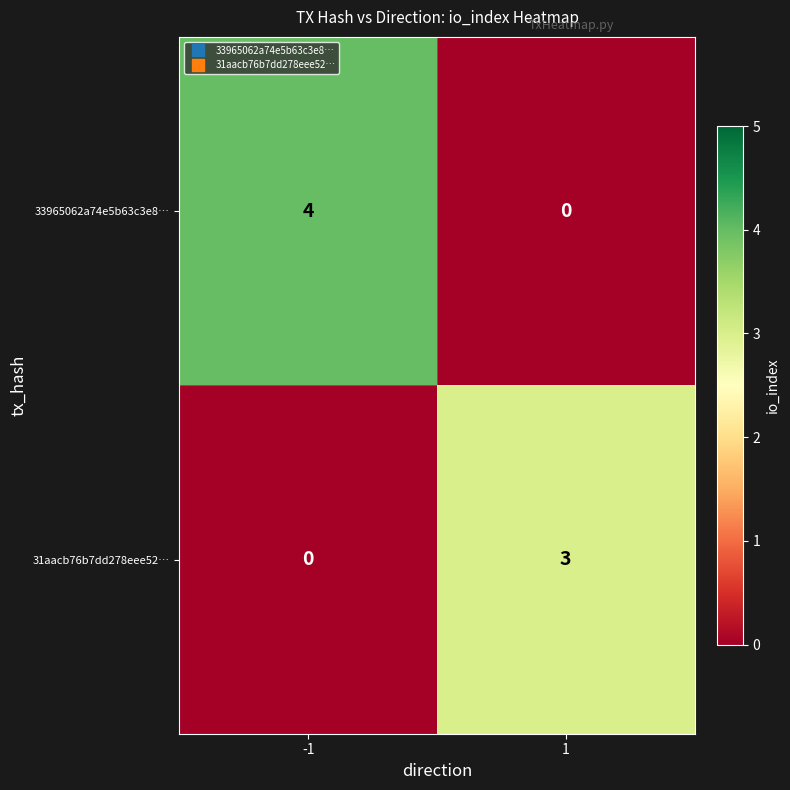

True or false: 31aacb76b7dd278eee52… has a value of -2 at -1.

False